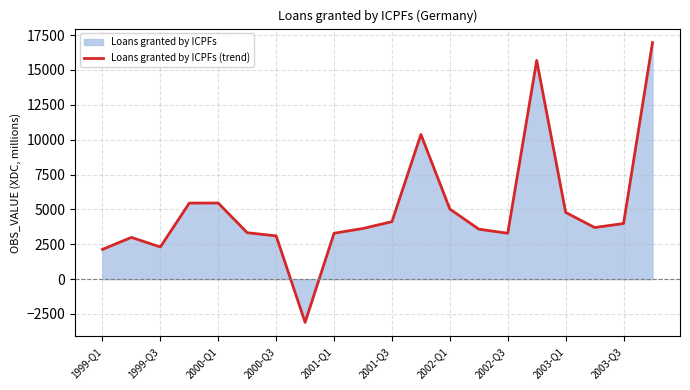

What is the value of the 6th point from the left?

3328